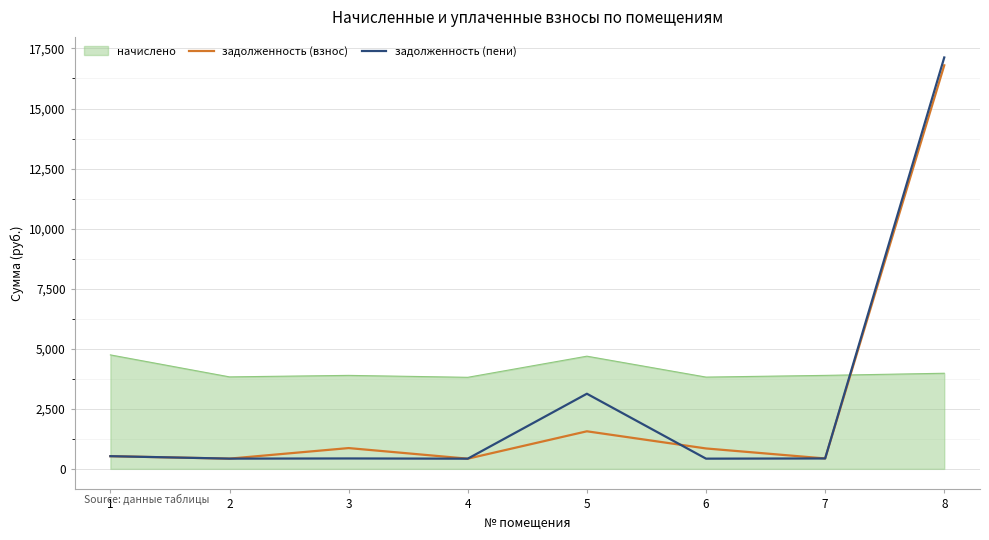

At which label does задолженность (взнос) first exceed 848?

3